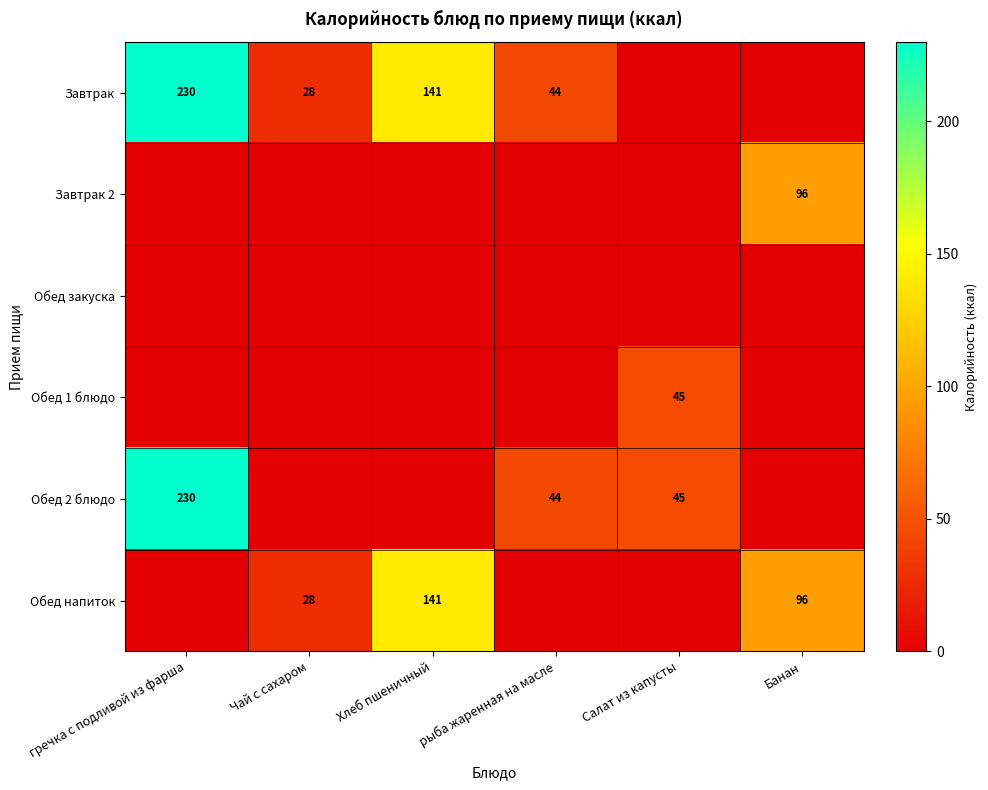

Is it true that Обед 1 блюдо equals 12 at Салат из капусты?

False